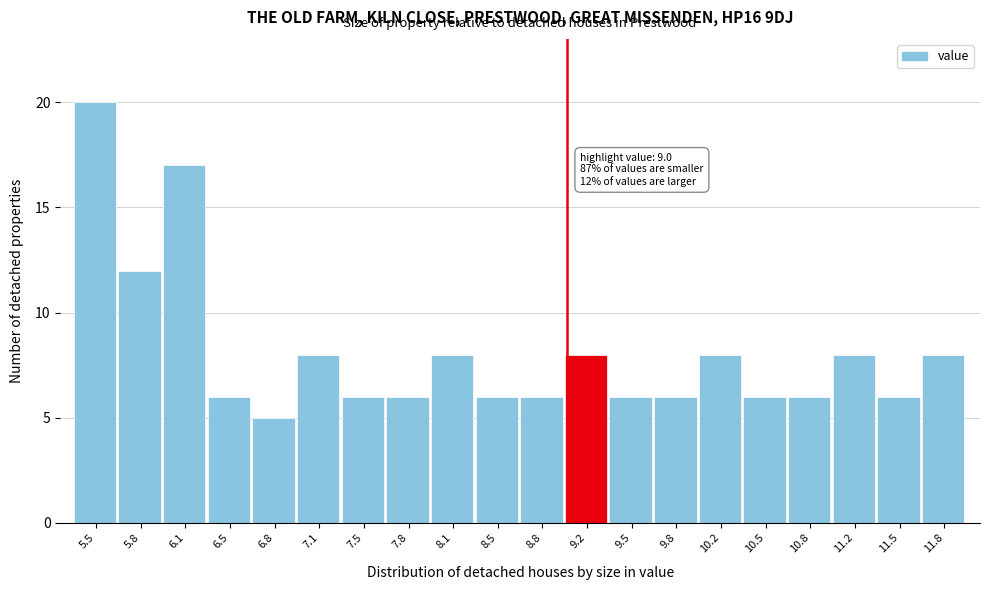

Which range on the x-axis has the tallest bar?

5.300 to 5.635